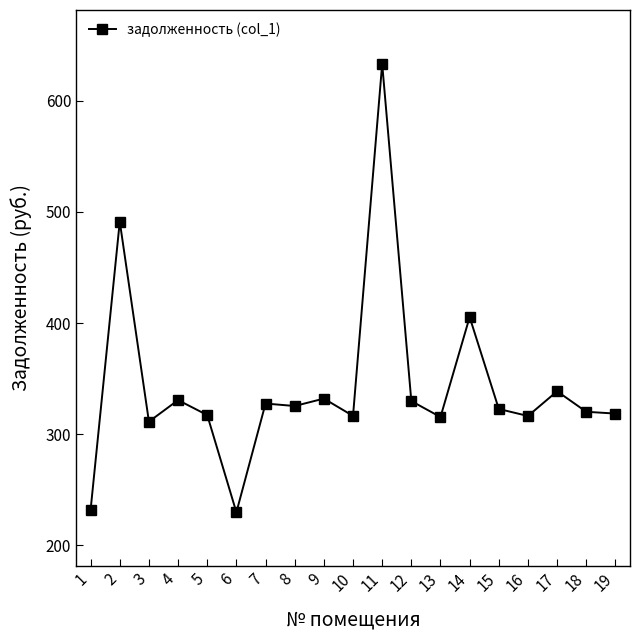

Which category has the highest value across all series?

11